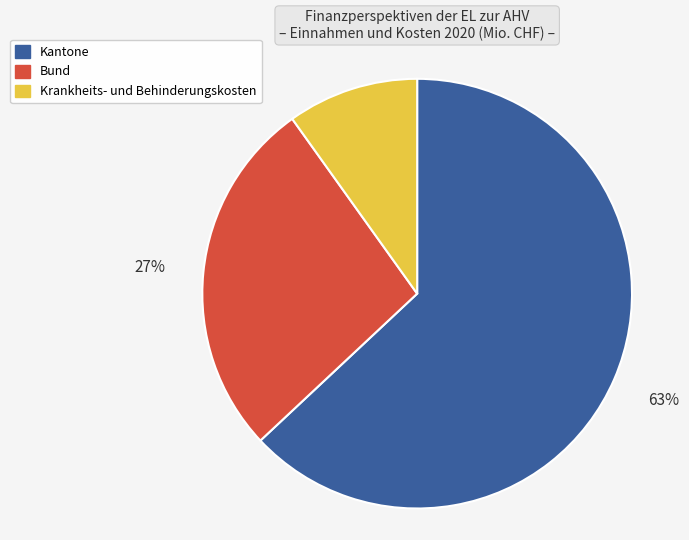

The Krankheits- und Behinderungskosten slice represents 19% of the pie. True or false?

False